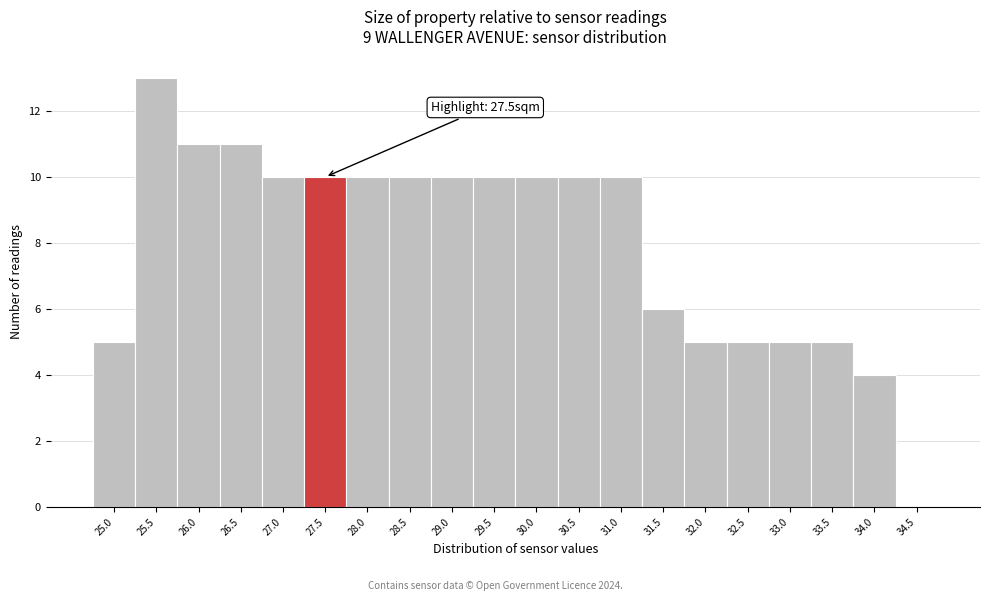

Reading left to right, what are all the values shown in this chart?

25.0=5	25.5=13	26.0=11	26.5=11	27.0=10	27.5=10	28.0=10	28.5=10	29.0=10	29.5=10	30.0=10	30.5=10	31.0=10	31.5=6	32.0=5	32.5=5	33.0=5	33.5=5	34.0=4	34.5=0